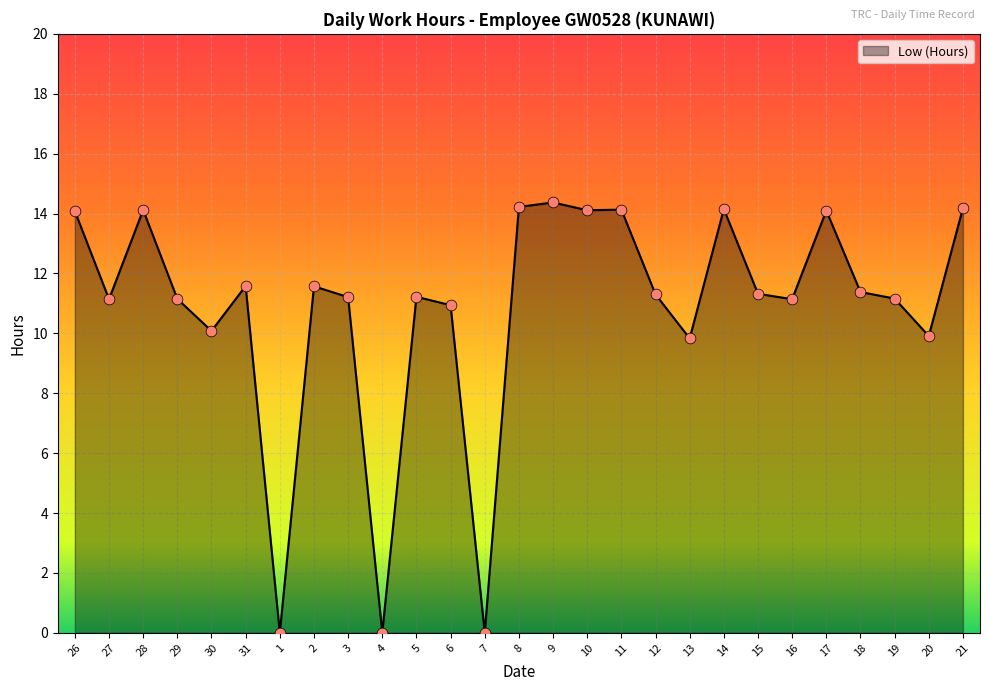

Between 28 and 15, which is larger?

28